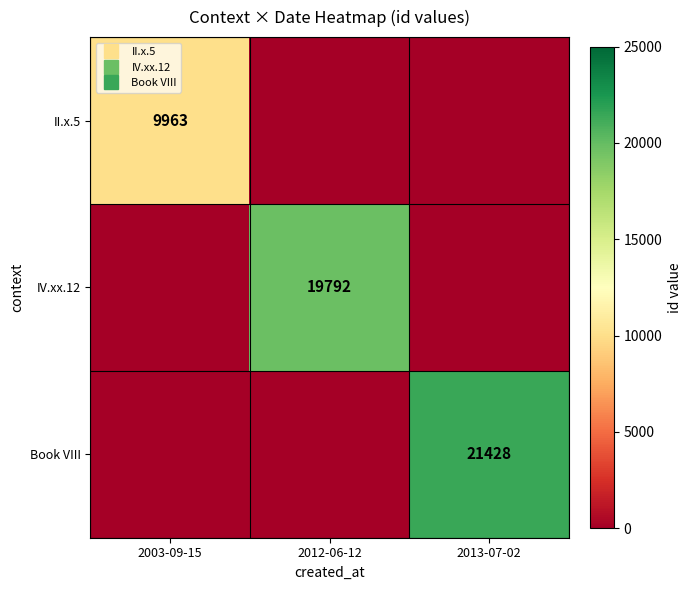

Where is IV.xx.12 nearest to the value 9896?

2003-09-15